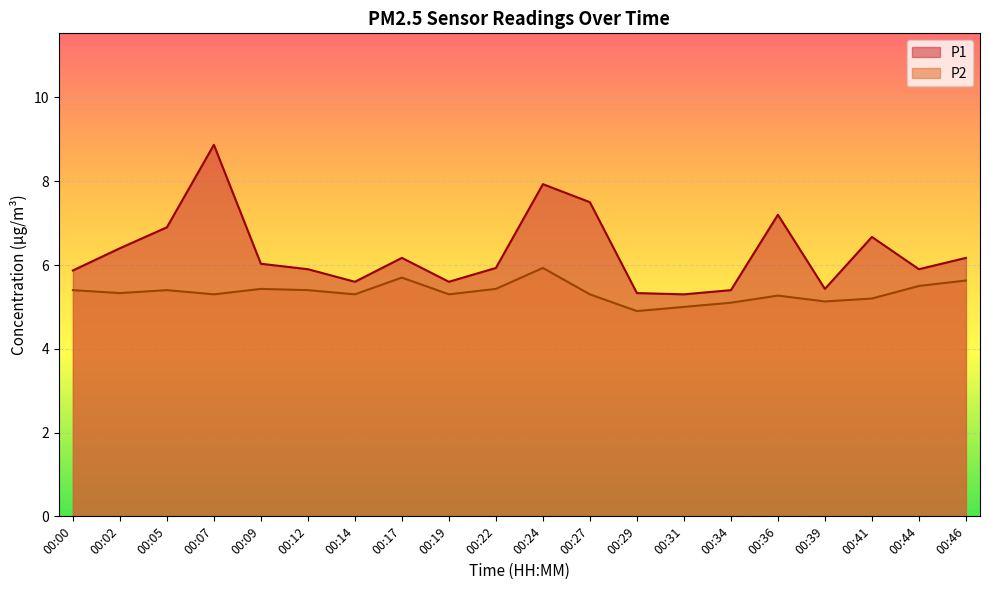

Reading left to right, list all the values displayed in this chart.

P1: 5.9	6.4	6.9	8.9	6.0	5.9	5.6	6.2	5.6	5.9	7.9	7.5	5.3	5.3	5.4	7.2	5.4	6.7	5.9	6.2
P2: 5.4	5.3	5.4	5.3	5.4	5.4	5.3	5.7	5.3	5.4	5.9	5.3	4.9	5.0	5.1	5.3	5.1	5.2	5.5	5.6